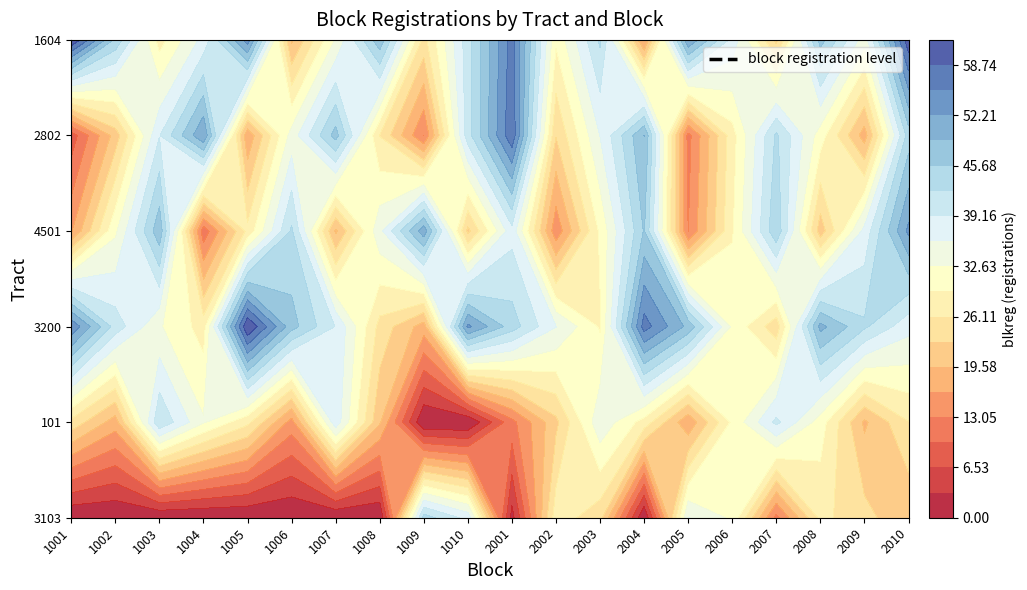

True or false: 3200 has a value of 13 at 2006.

False